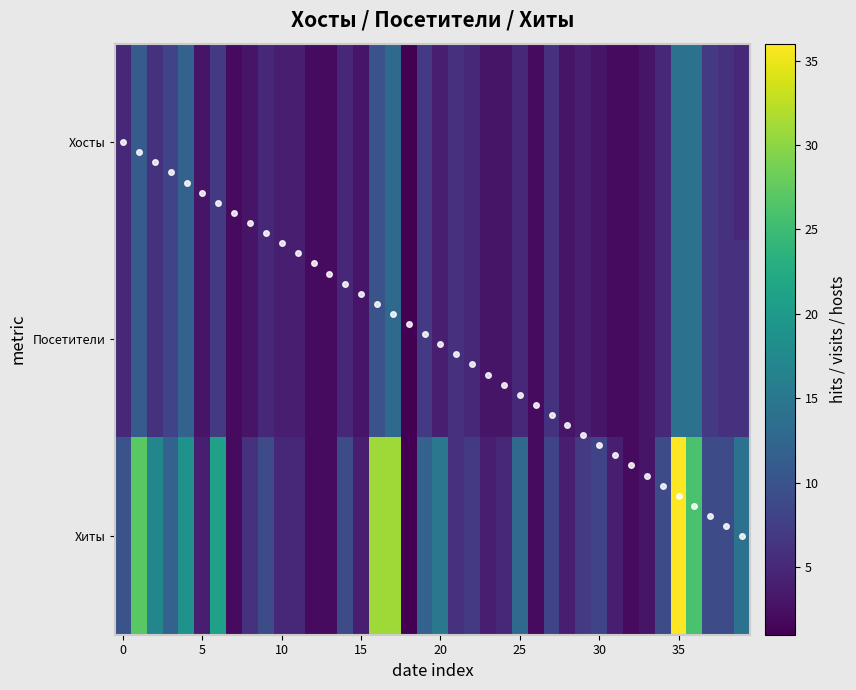

What is the difference between the second highest and minimum values in the Хосты series?

13.0